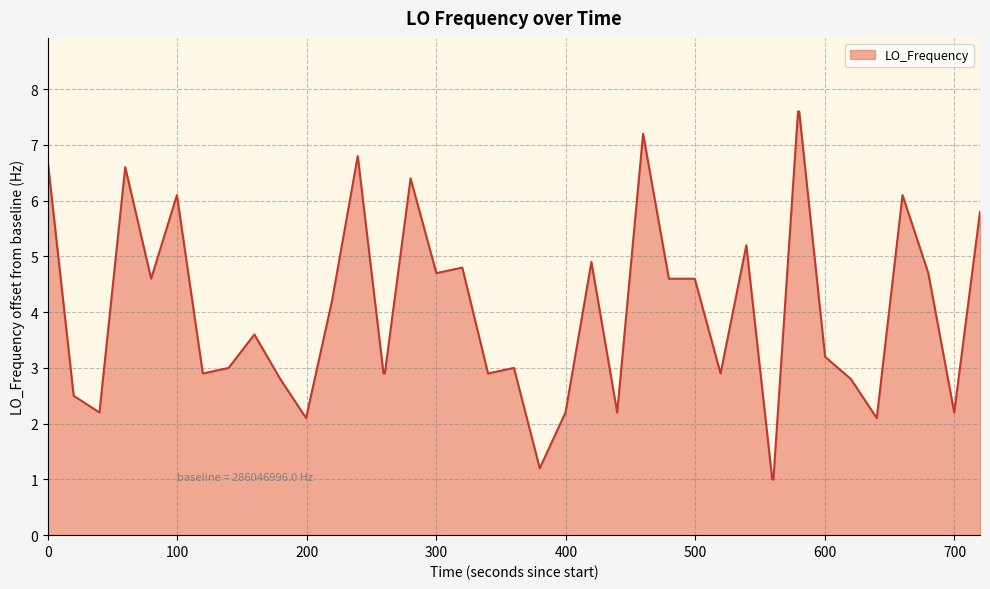

What is the difference between the maximum and minimum values?

6.6